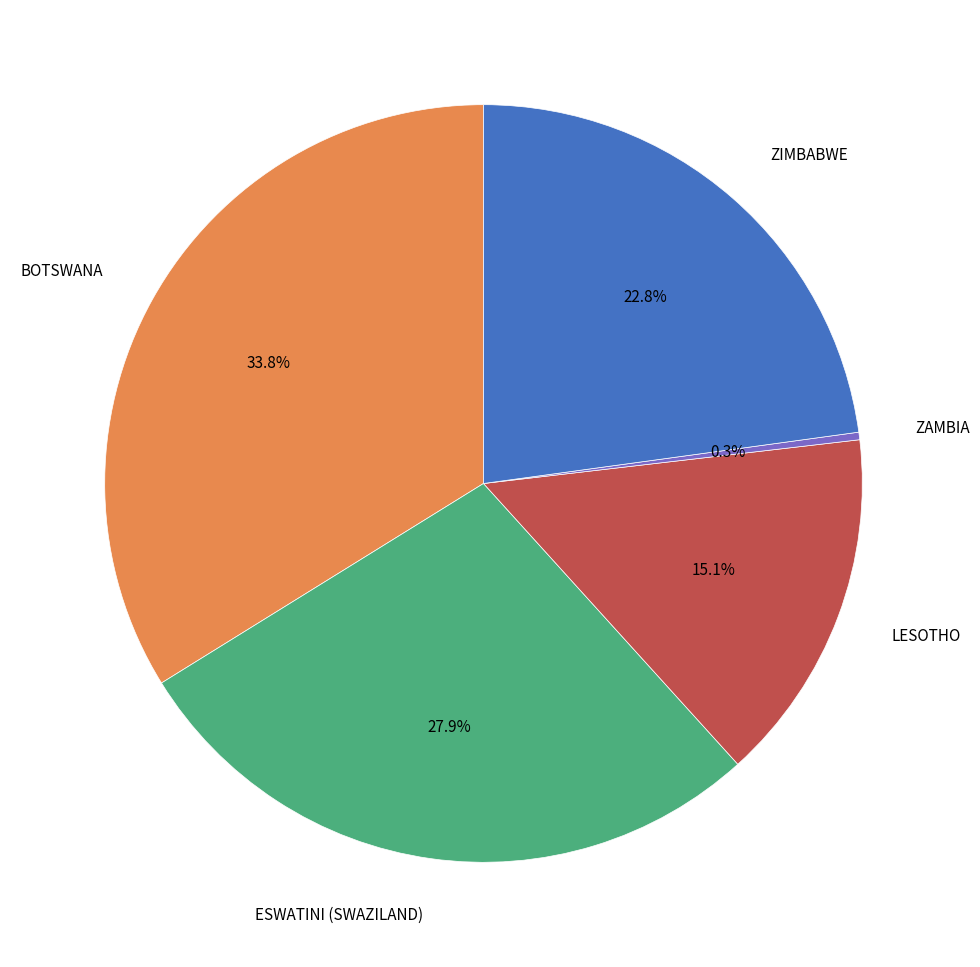

Is it true that LESOTHO is 15% of the pie?

True